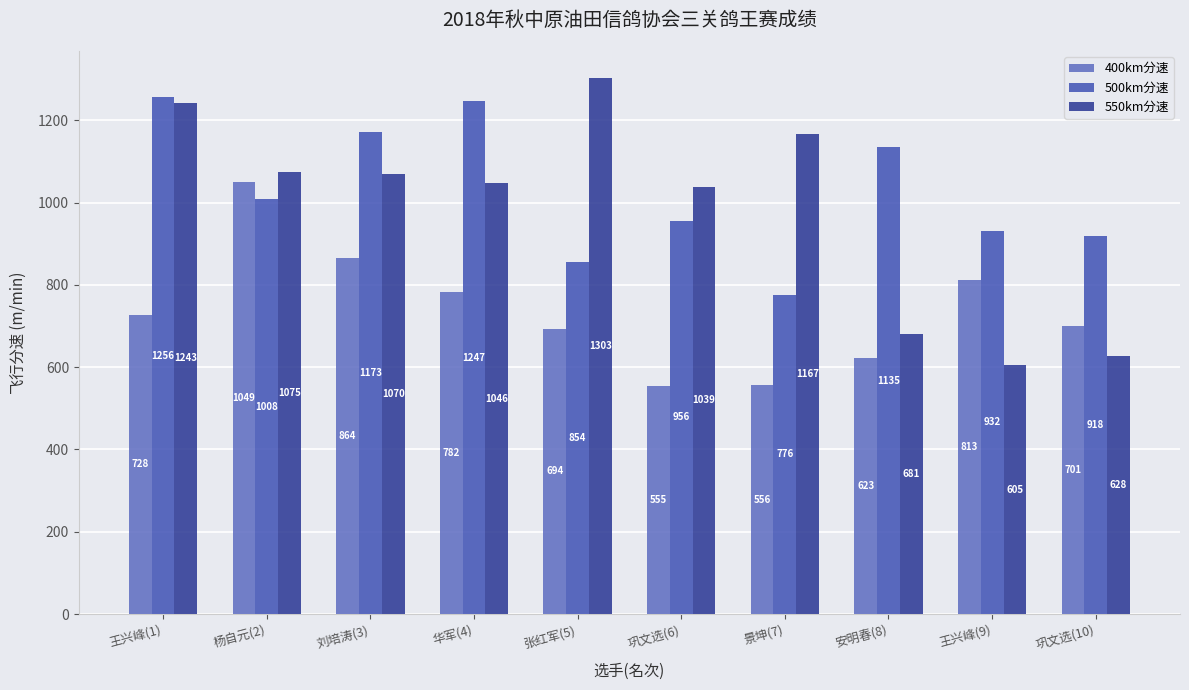

What is the value of the 400km分速 bar at the 2nd from the left?

1048.8